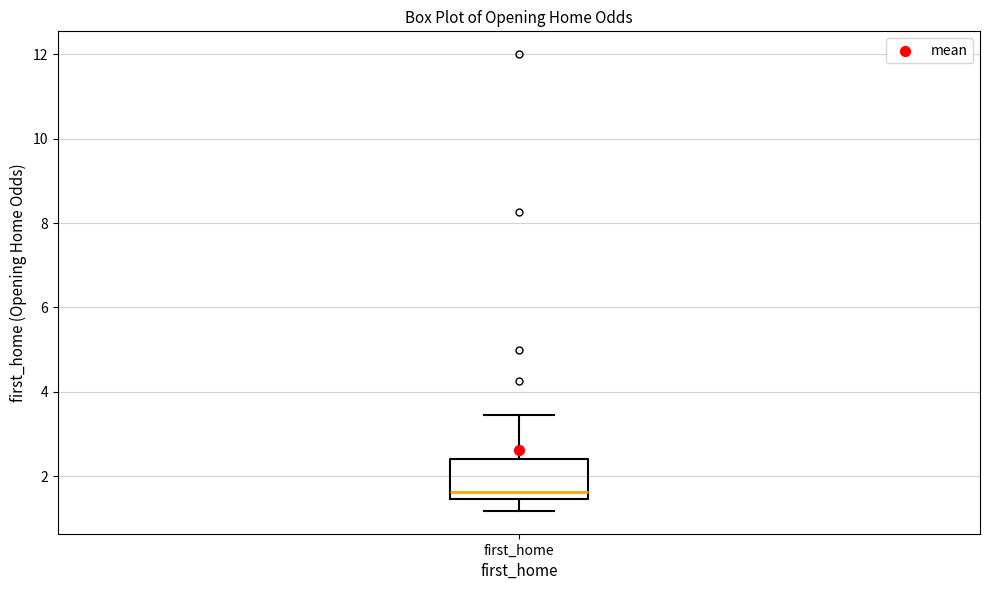

Transcribe this box plot: give where the median line is, the range the box spans, and where the two whiskers end, as read against the y-axis. The values are not printed on the chart, so give them approximately, as read against the axis.

median 1.6, box 1.4 to 2.4, whiskers 1.2 to 3.4